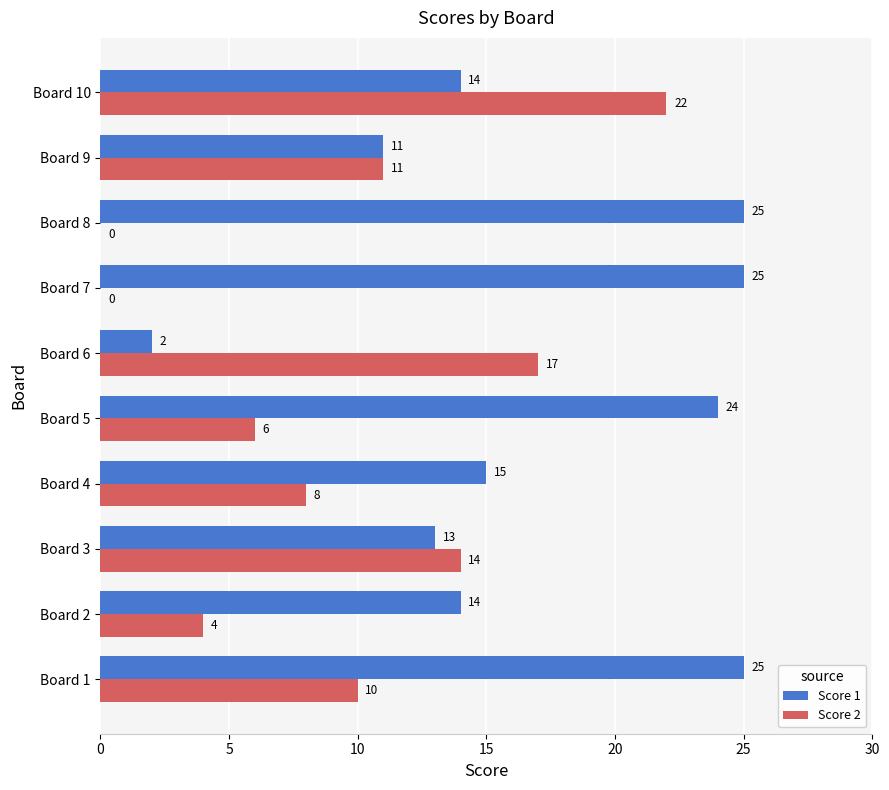

Which category has the highest value in the Score 2 series?

Board 10